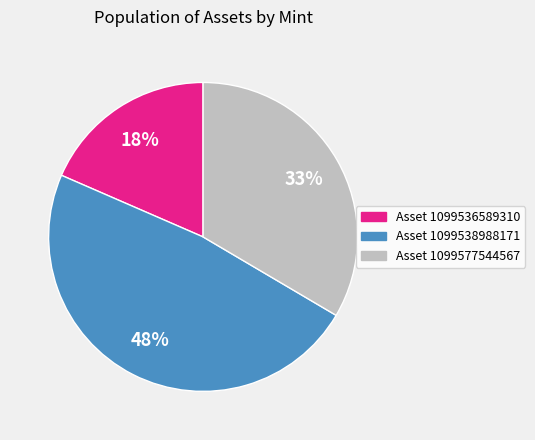

Does any single category account for the majority?

No